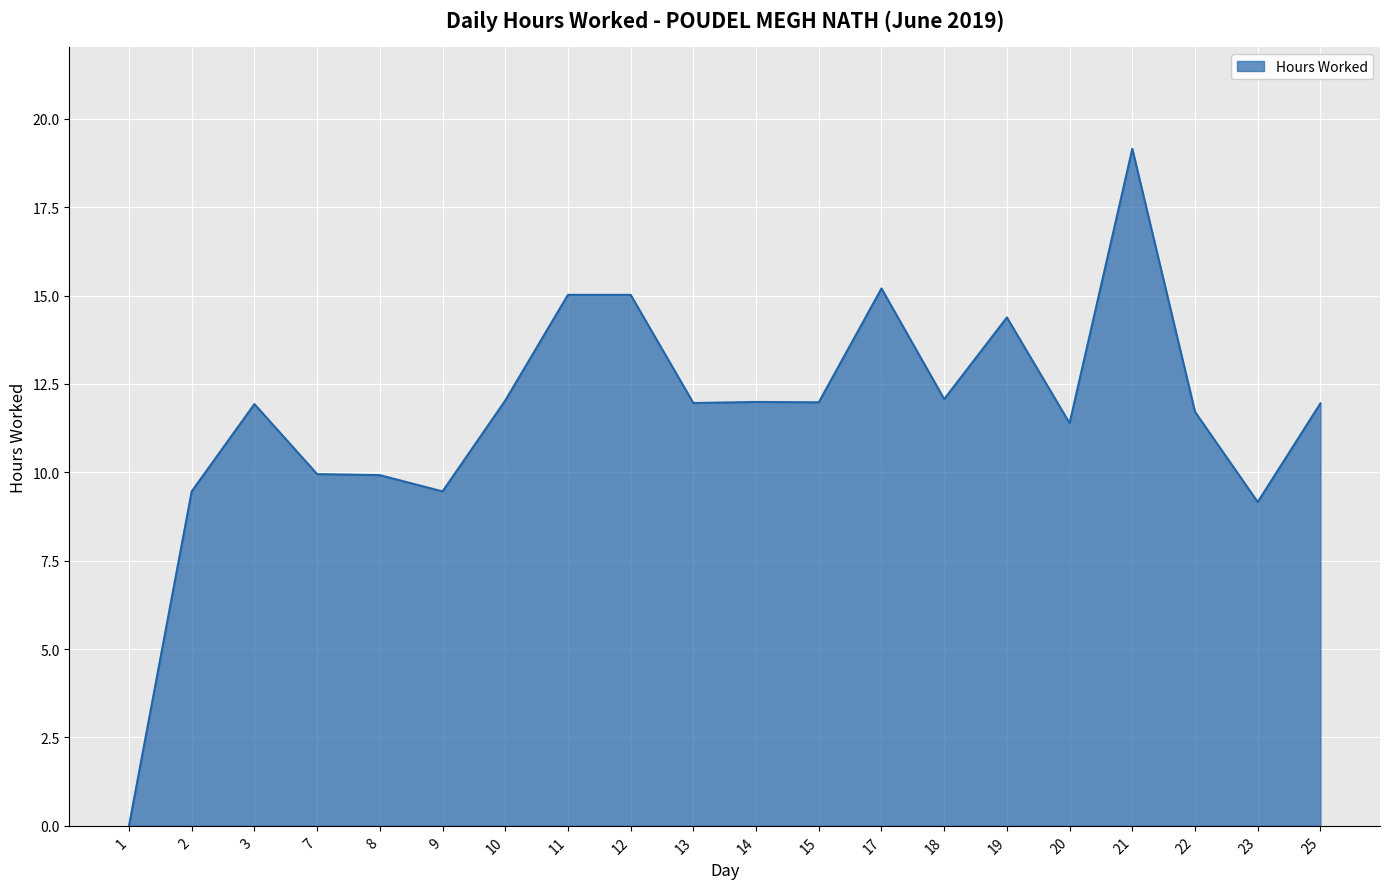

Where does the data first go above 11?

3